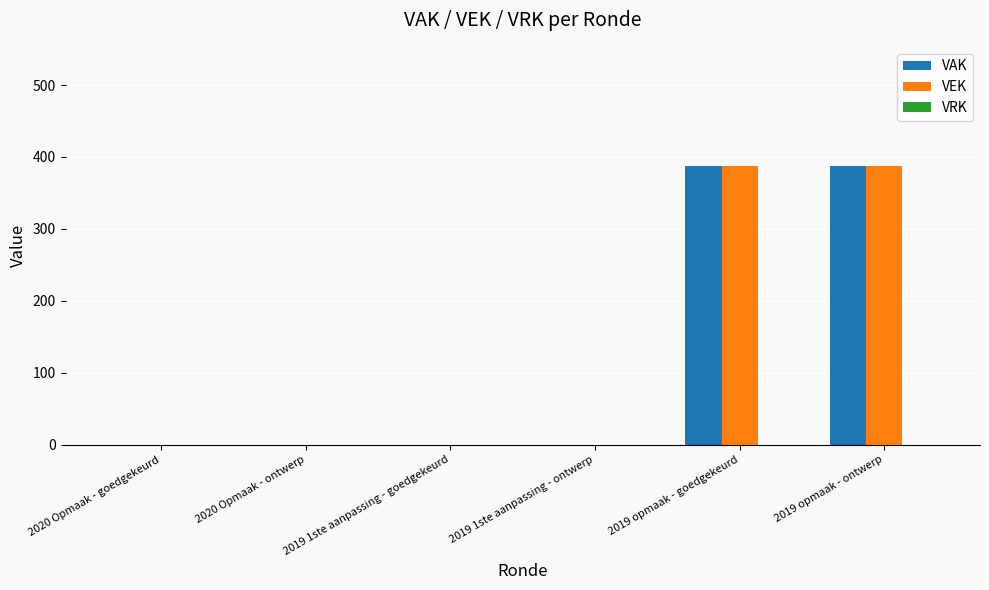

Is the value of VAK at 2019 opmaak - ontwerp greater than the value of VEK at 2020 Opmaak - goedgekeurd?

Yes